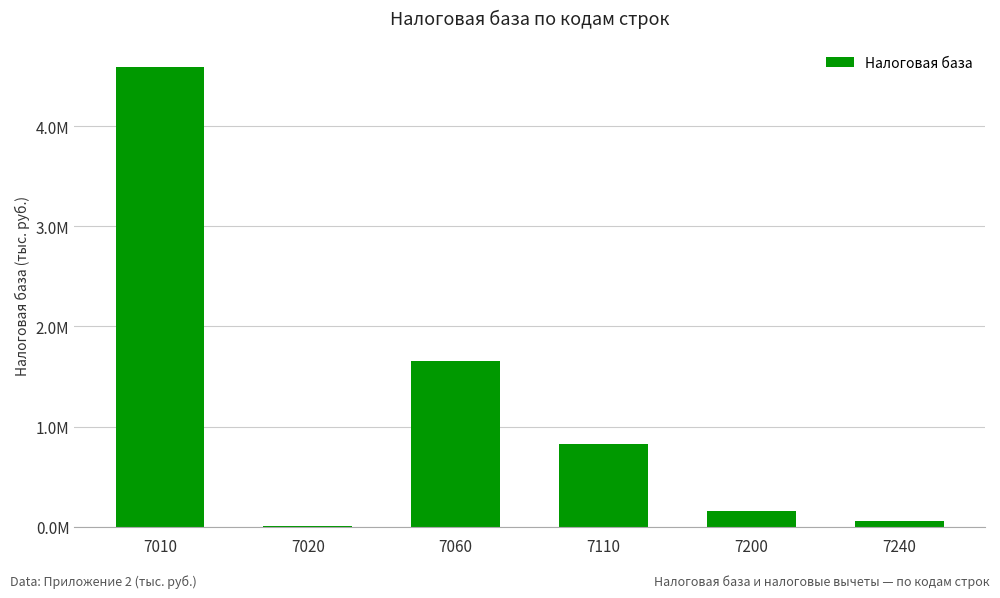

The chart shows a value of 57991 at 7240. True or false?

True